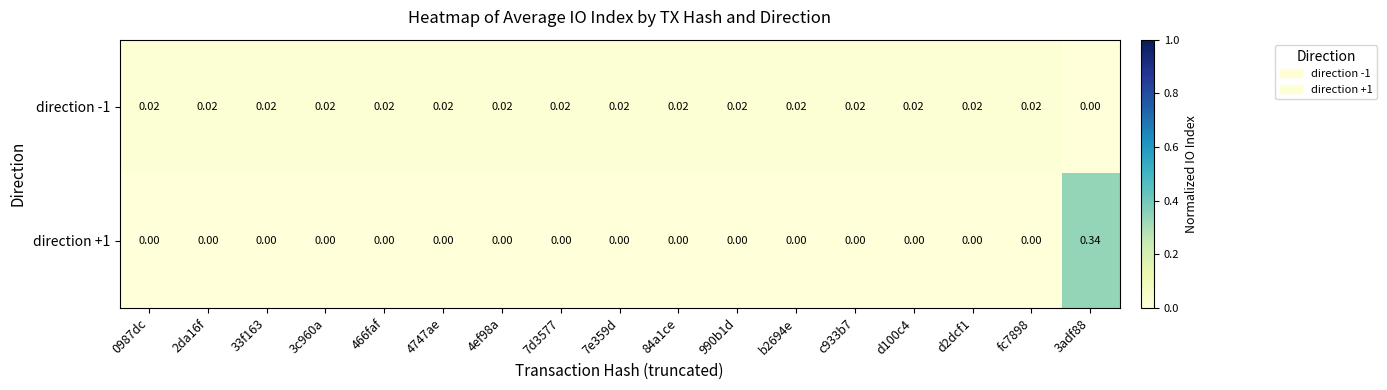

How many data points does each series have?

17